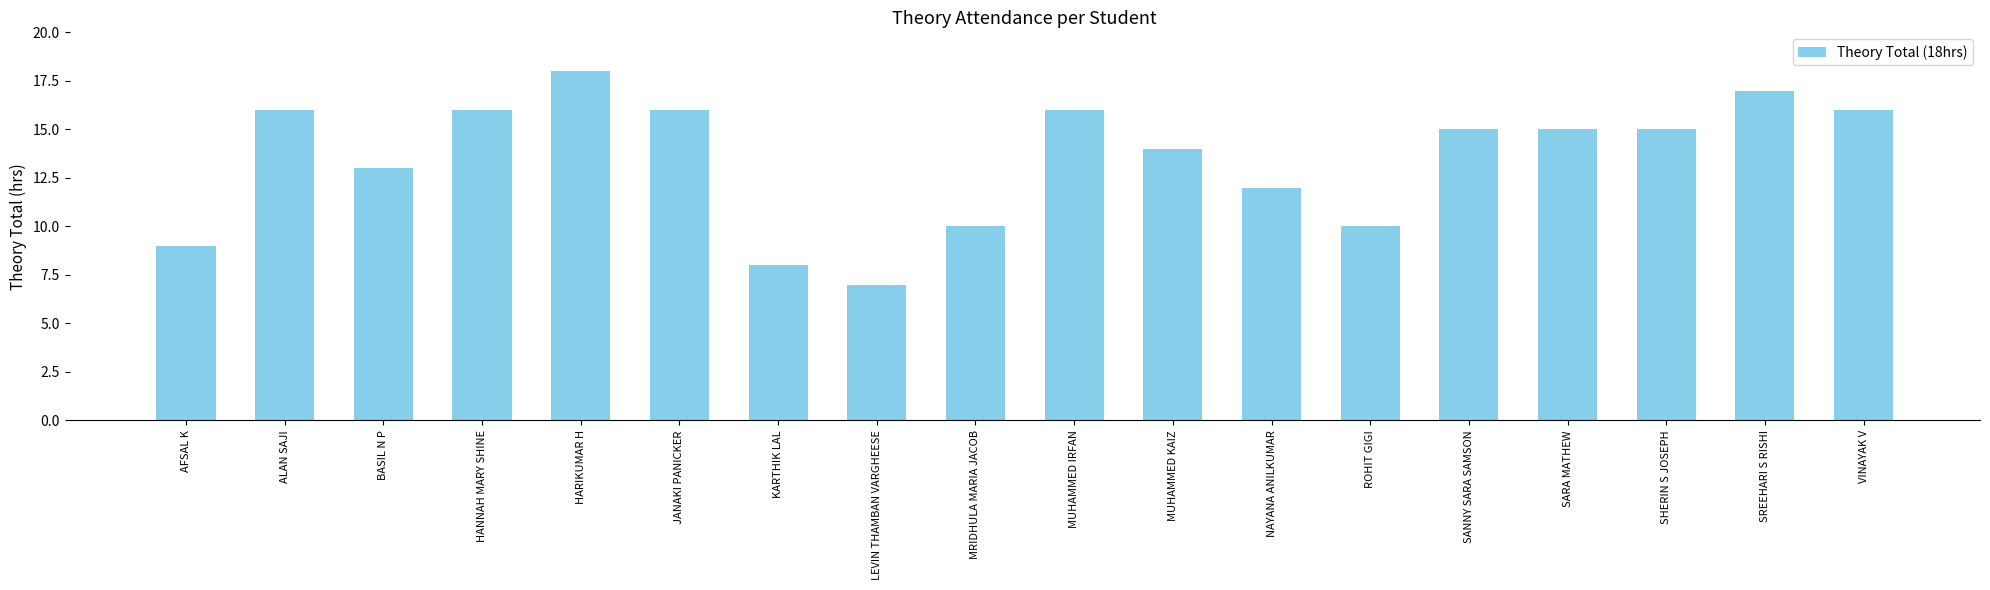

Reading right to left, transcribe all the data shown in this chart.

VINAYAK V=16	SREEHARI S RISHI=17	SHERIN S JOSEPH=15	SARA MATHEW=15	SANNY SARA SAMSON=15	ROHIT GIGI=10	NAYANA ANILKUMAR=12	MUHAMMED KAIZ=14	MUHAMMED IRFAN=16	MRIDHULA MARIA JACOB=10	LEVIN THAMBAN VARGHEESE=7	KARTHIK LAL=8	JANAKI PANICKER=16	HARIKUMAR H=18	HANNAH MARY SHINE=16	BASIL N P=13	ALAN SAJI=16	AFSAL K=9